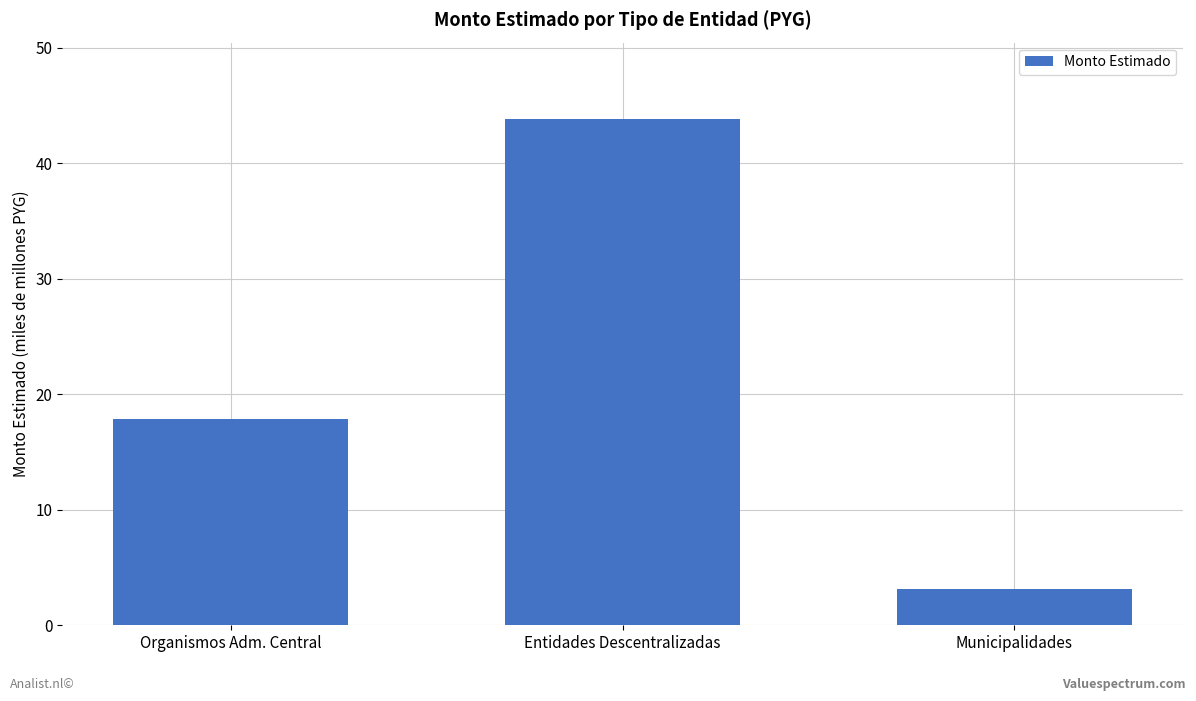

Are the bars grouped side by side (vs. stacked)?

No